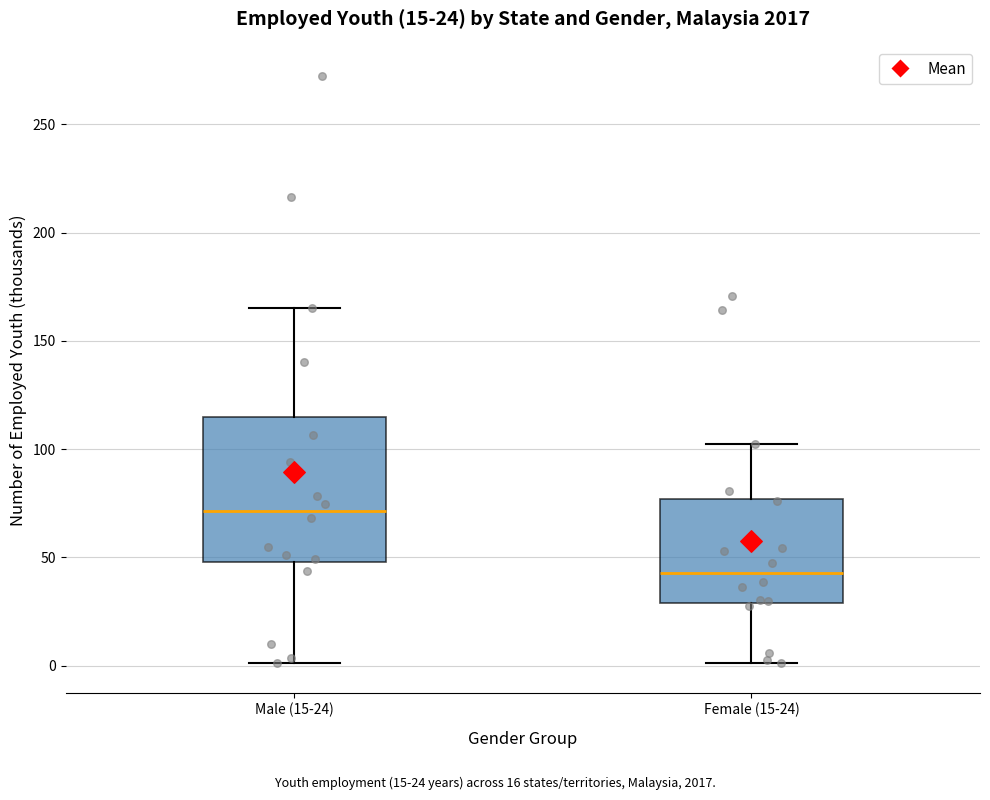

Comparing the boxes themselves (not the whiskers), which one is the tallest?

Male (15-24)